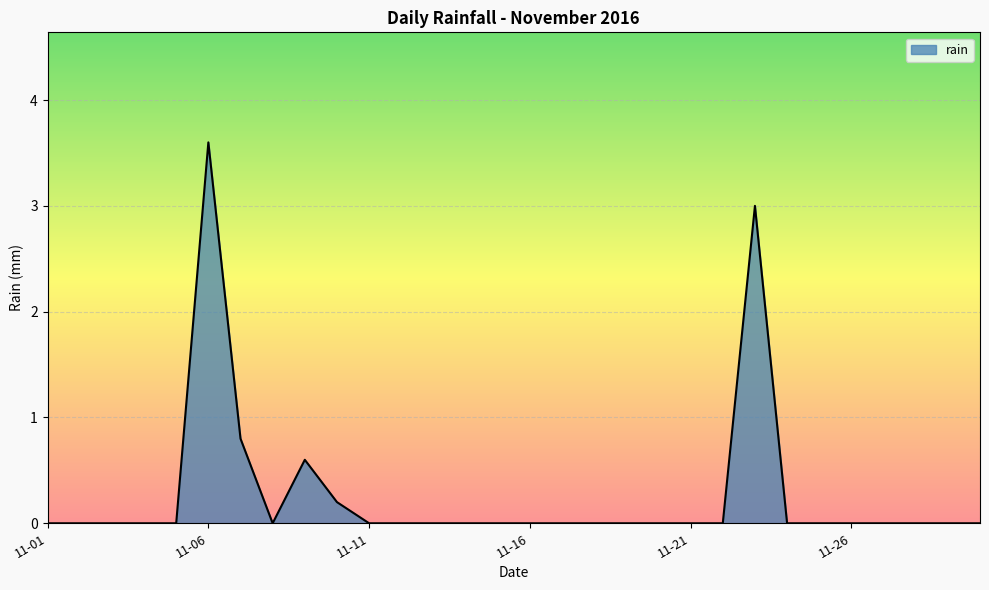

What is the maximum value shown in the chart?

3.6